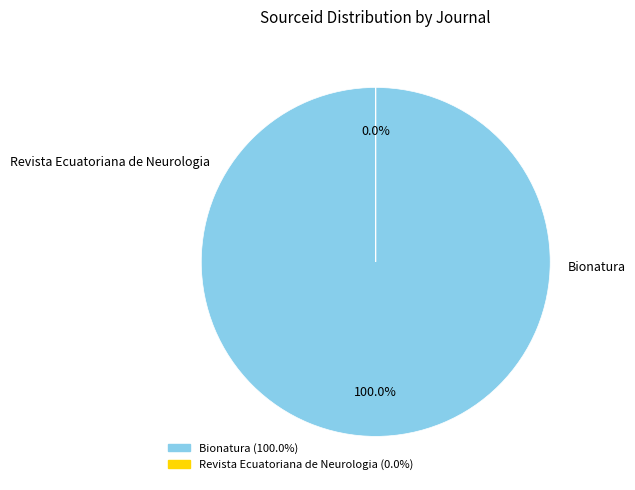

What is the ratio of the value at Bionatura to the value at Revista Ecuatoriana de Neurologia?

1094050.2